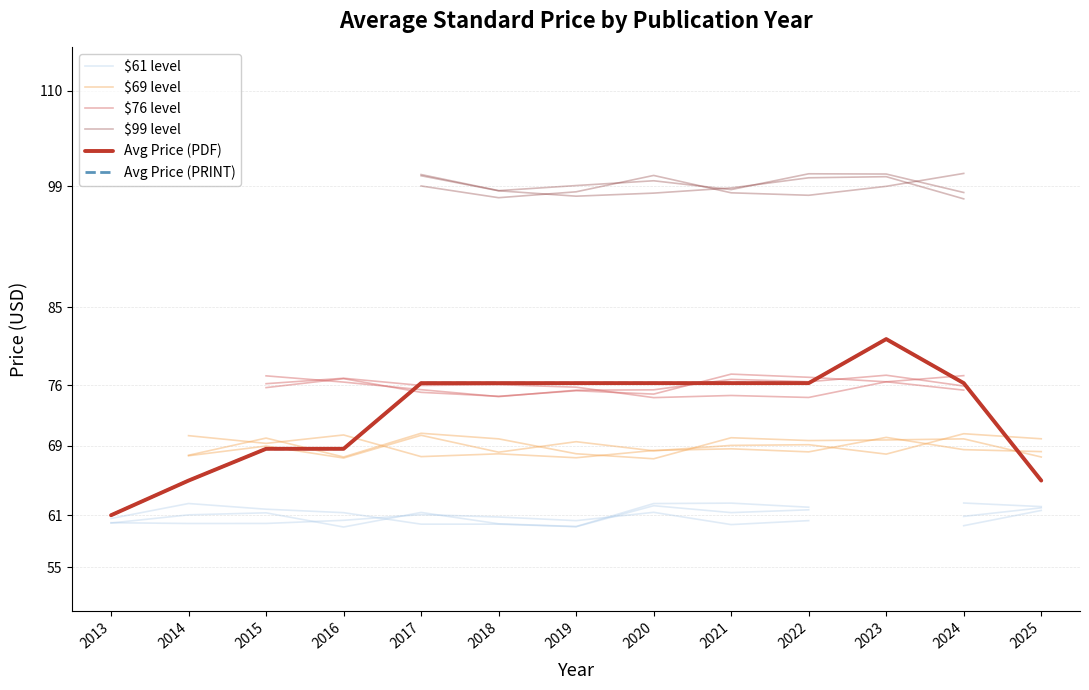

Is it true that Avg Price (PDF) equals 76.2 at 2021?

True